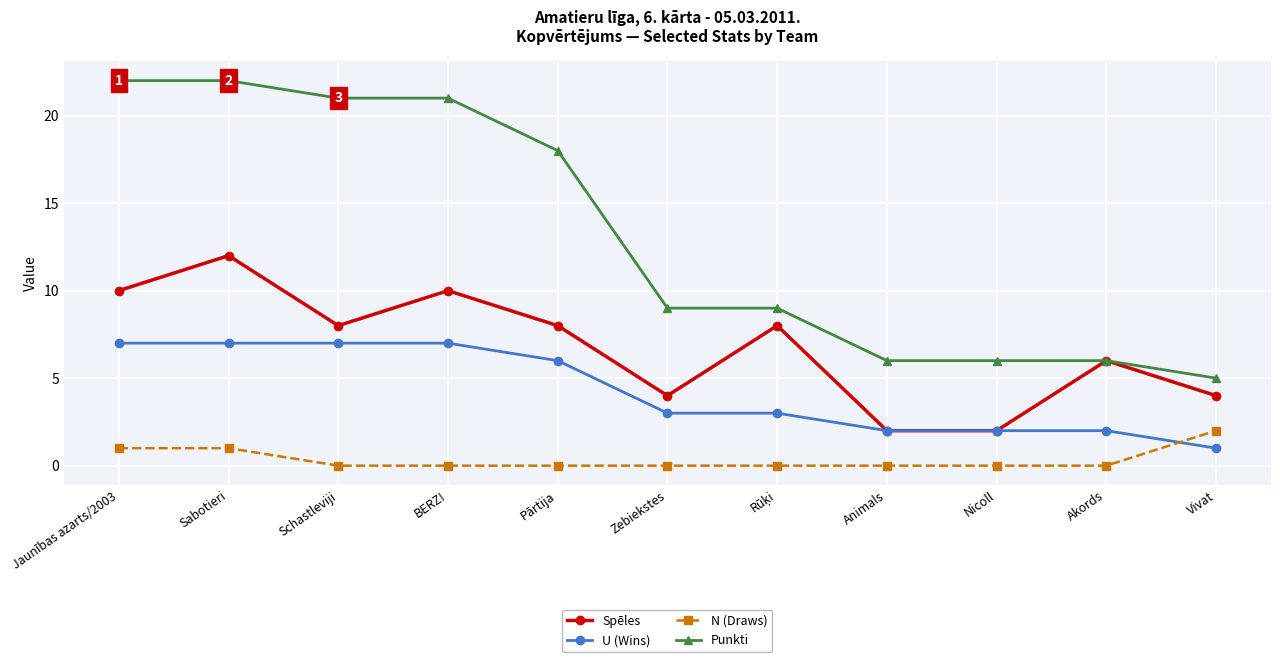

At how many categories does at least one series exceed 16?

5